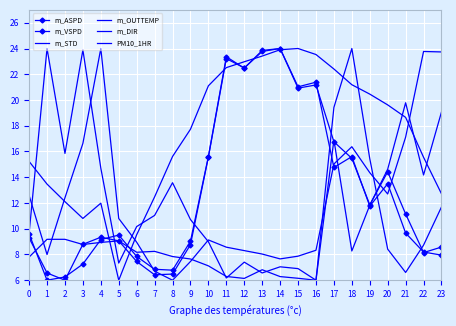

How many data points in m_OUTTEMP are less than 18?

12